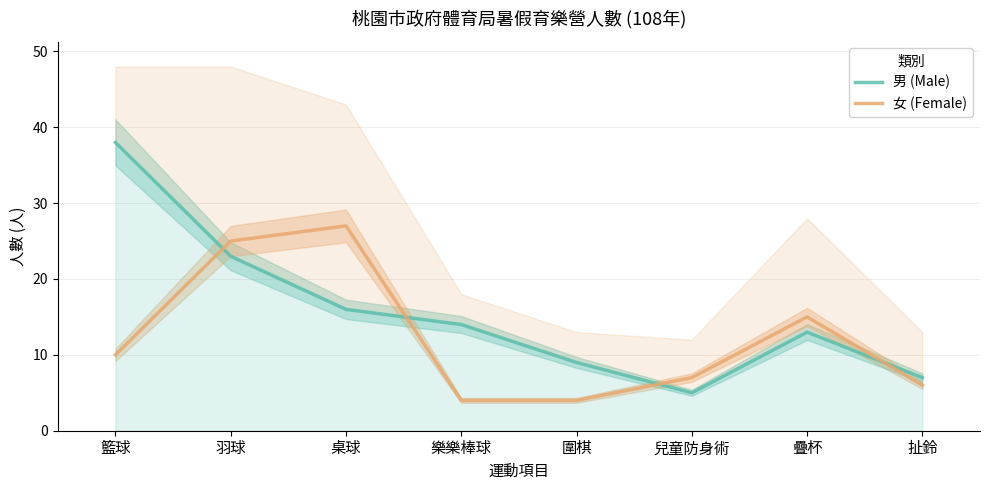

At 扯鈴, list the series in order from largest to smallest.

男 (Male), 女 (Female)